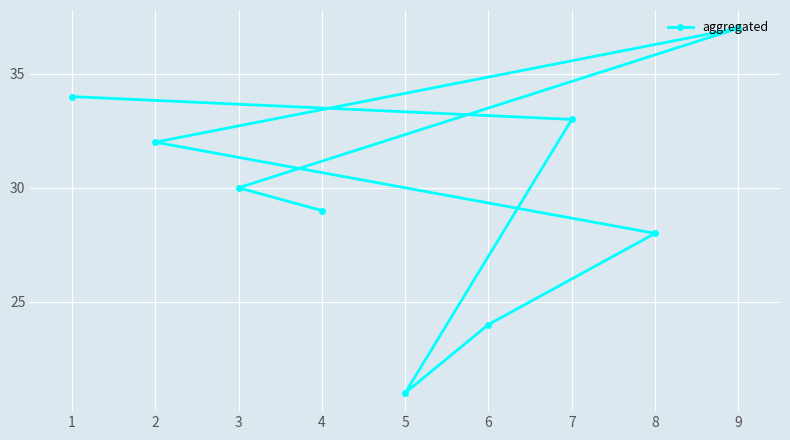

What is the smallest value displayed?

21